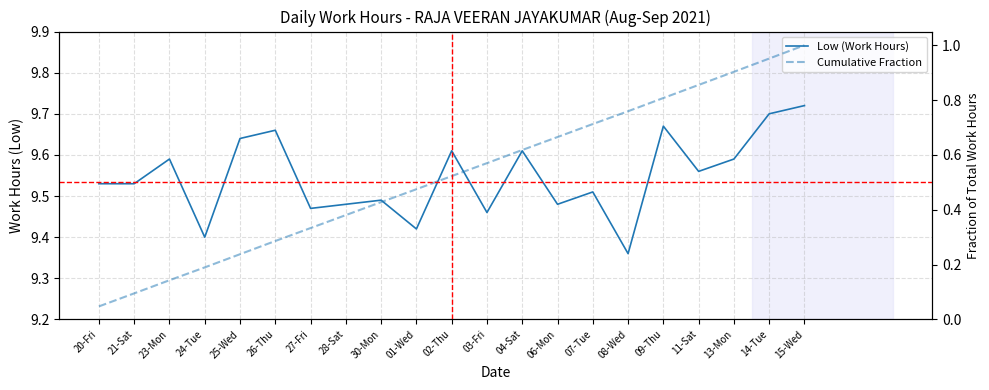

Reading left to right, extract all data points from this chart.

Low (Work Hours): 9.5	9.5	9.6	9.4	9.6	9.7	9.5	9.5	9.5	9.4	9.6	9.5	9.6	9.5	9.5	9.4	9.7	9.6	9.6	9.7	9.7
Cumulative Fraction: 0.0	0.1	0.1	0.2	0.2	0.3	0.3	0.4	0.4	0.5	0.5	0.6	0.6	0.7	0.7	0.8	0.8	0.9	0.9	1.0	1.0